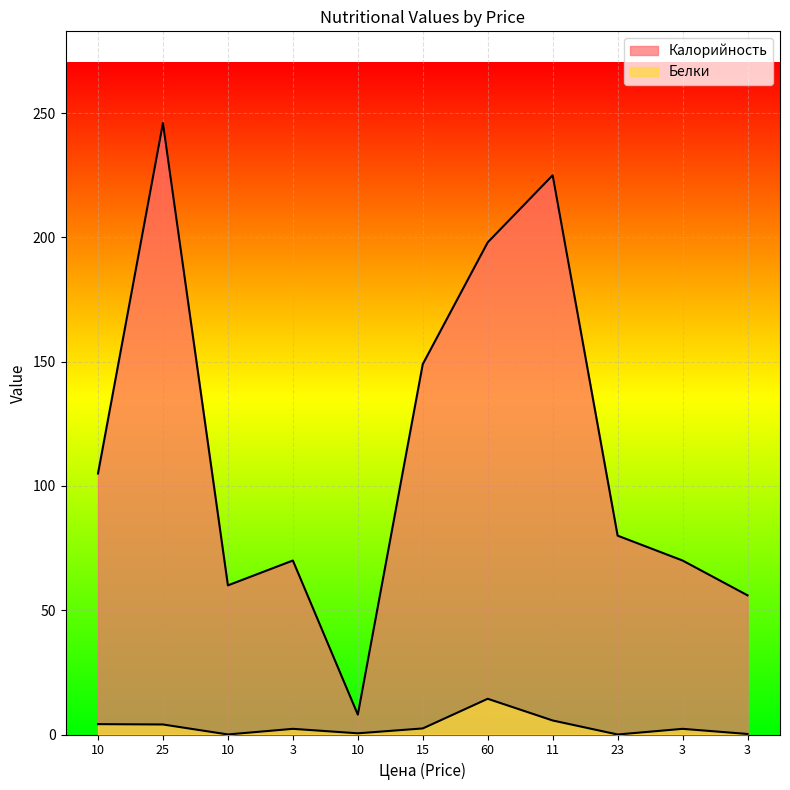

What is the label of the 3rd point from the right?

23